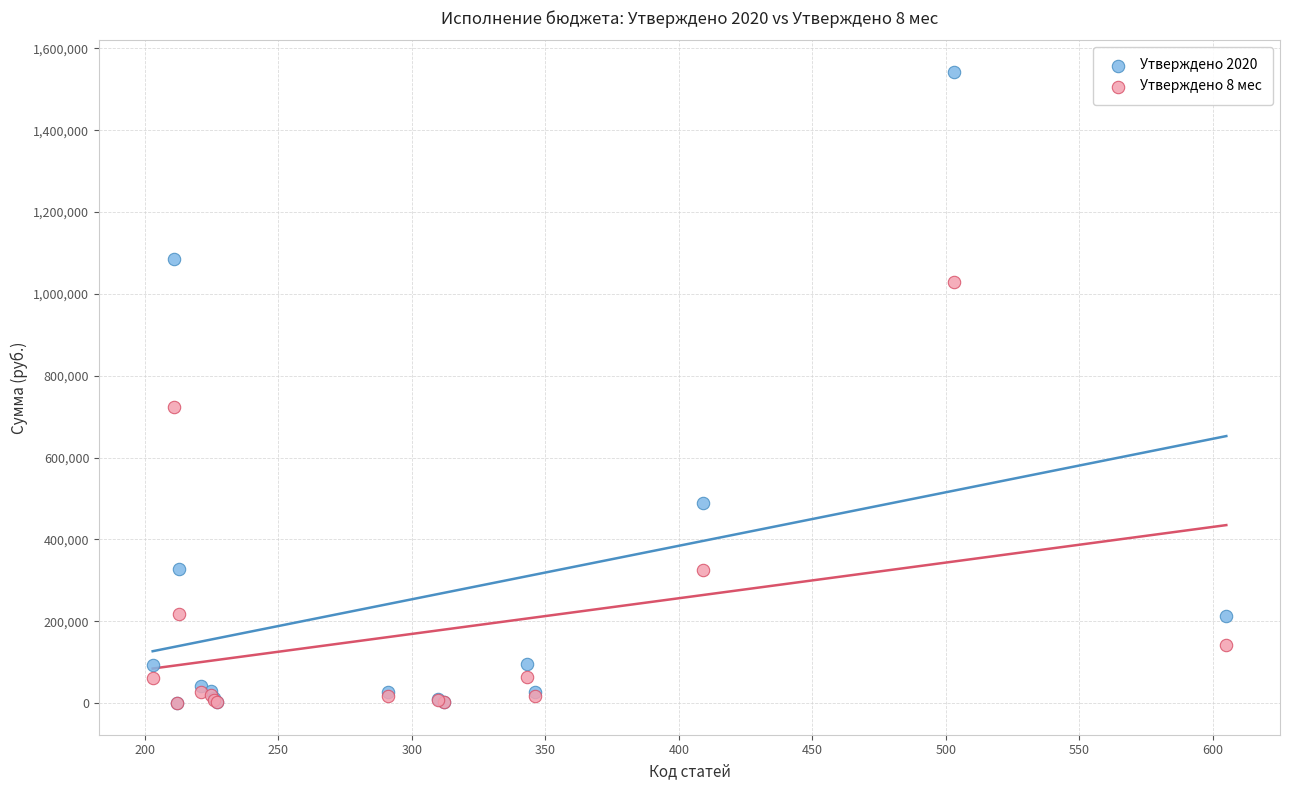

Across all series, what Y value is closest to 771179?

723600.0